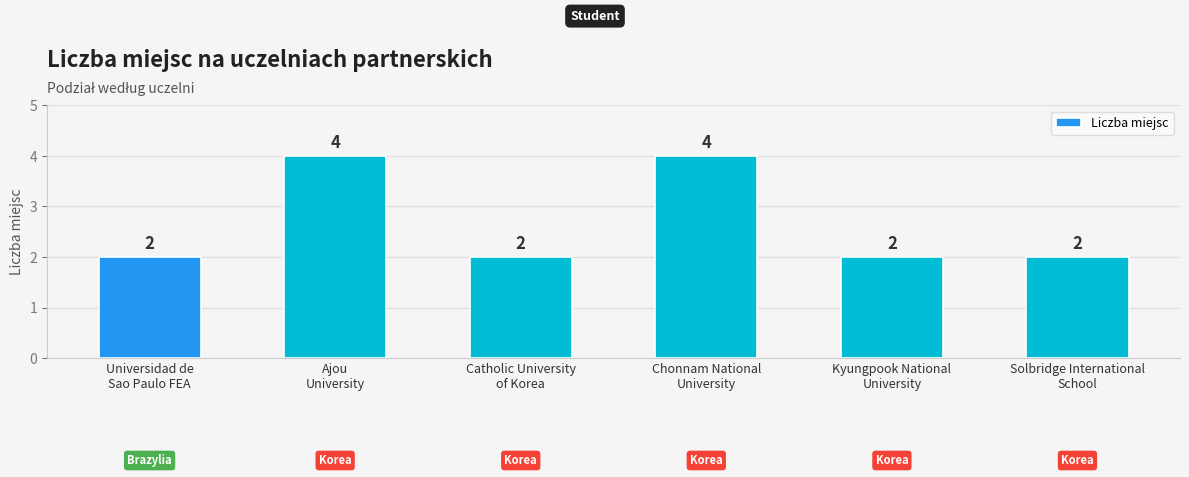

How many values are between 2 and 4?

6